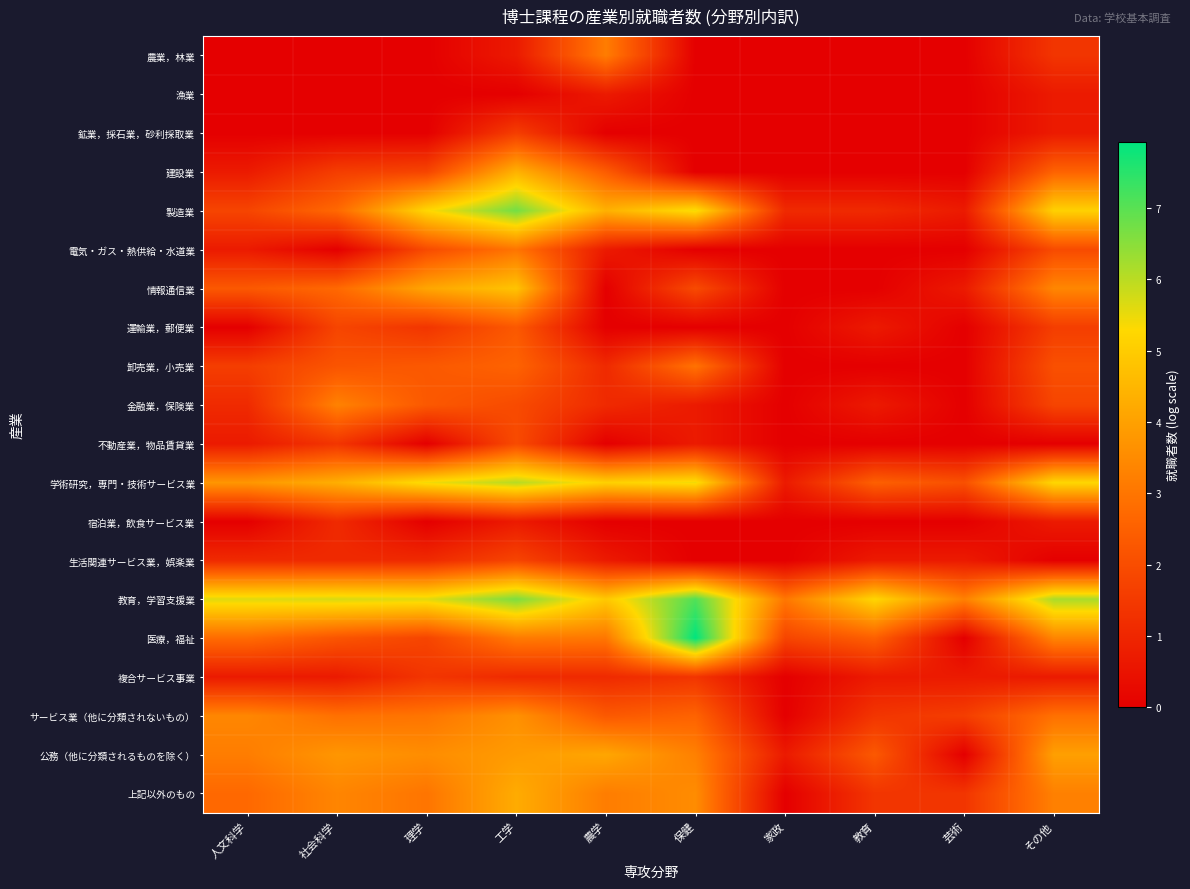

What is the total value across all series at その他?

47.5